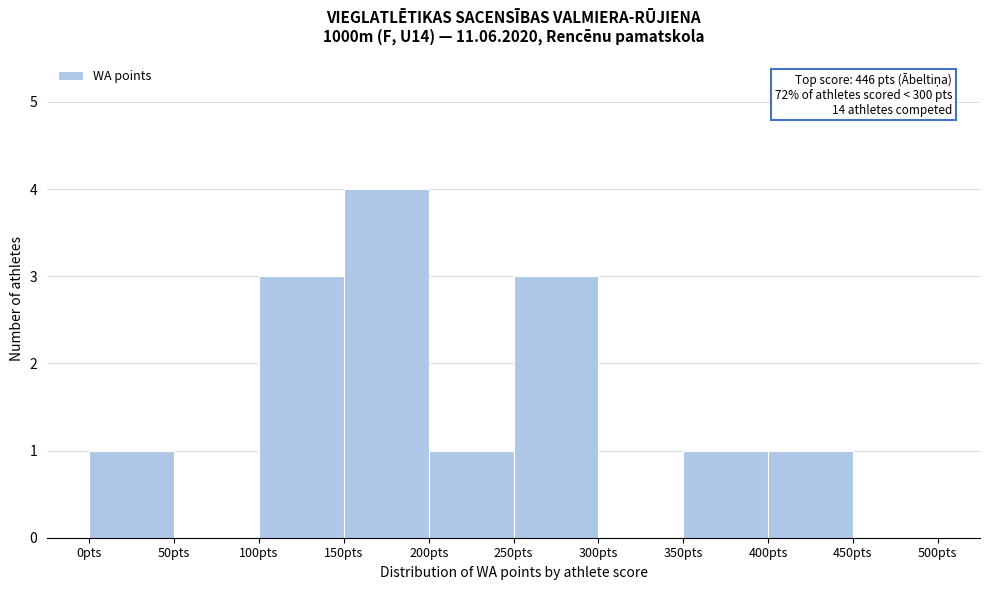

Over which range of the x-axis is the bar tallest?

150 to 200